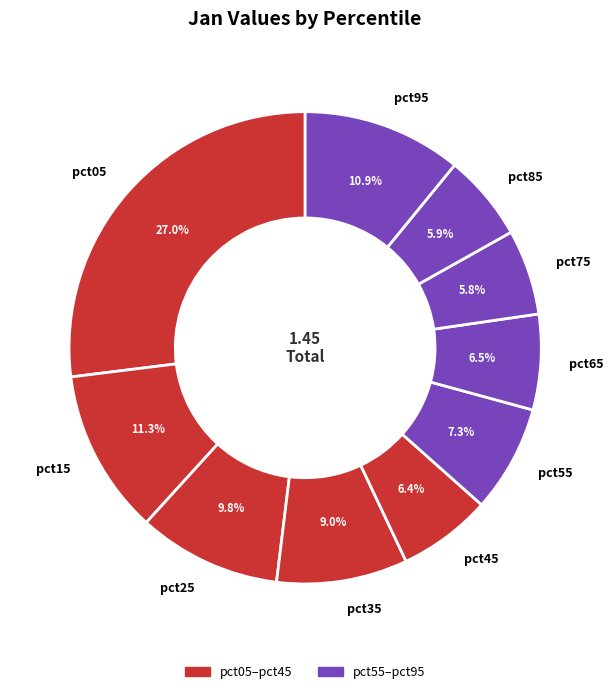

To the nearest percent, what is the difference between the largest and smallest slice percentages?

21%